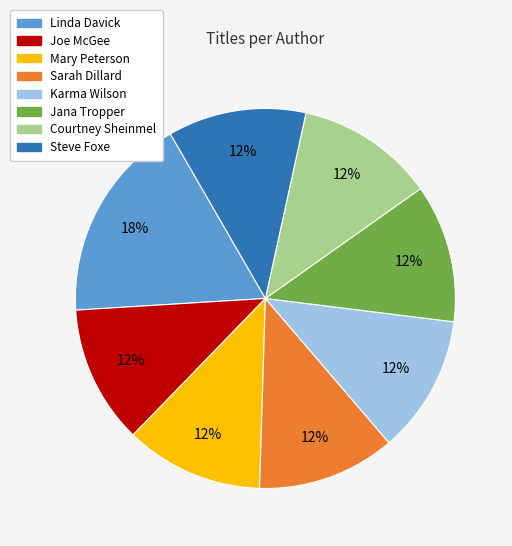

Is there any slice that represents more than half of the pie?

No